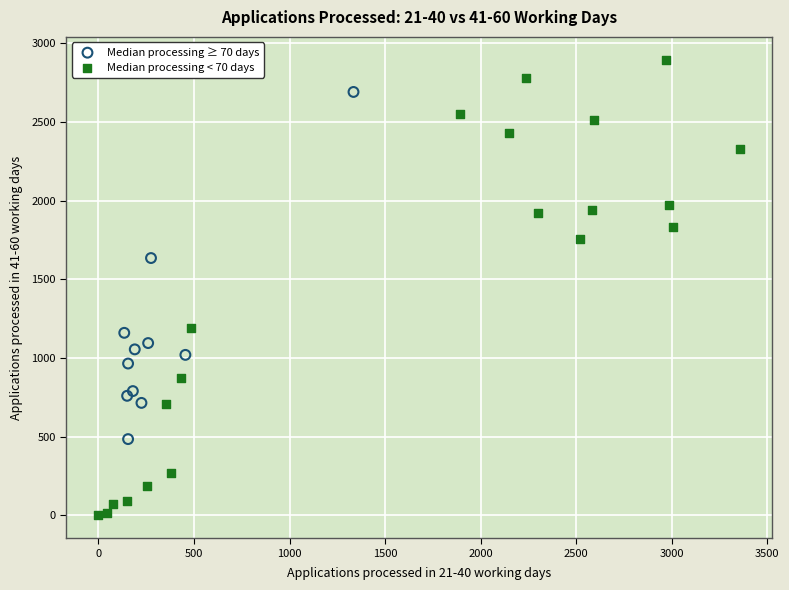

Which series reaches the minimum Y coordinate?

Median processing < 70 days